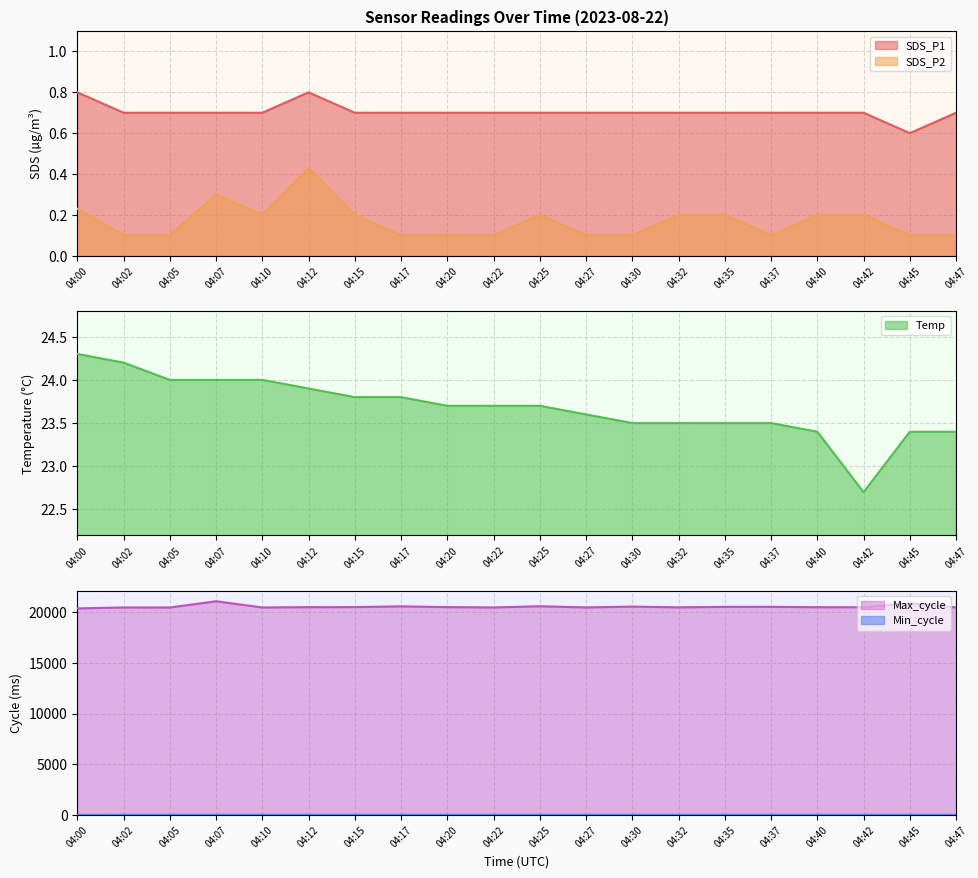

Which series has the largest range (max minus min)?

Max_cycle